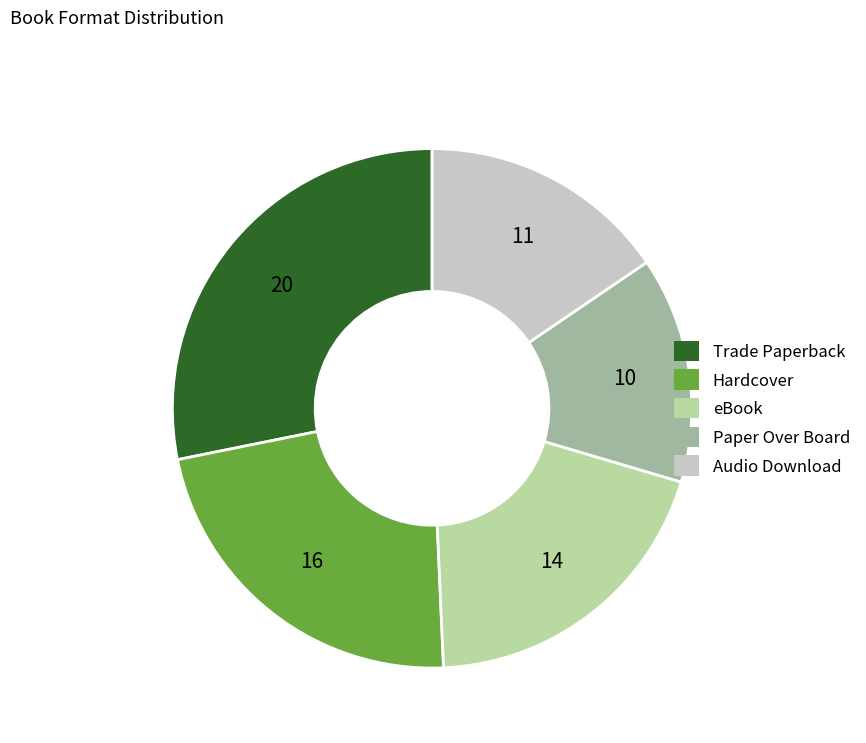

Does Hardcover account for over 50% of the chart?

No